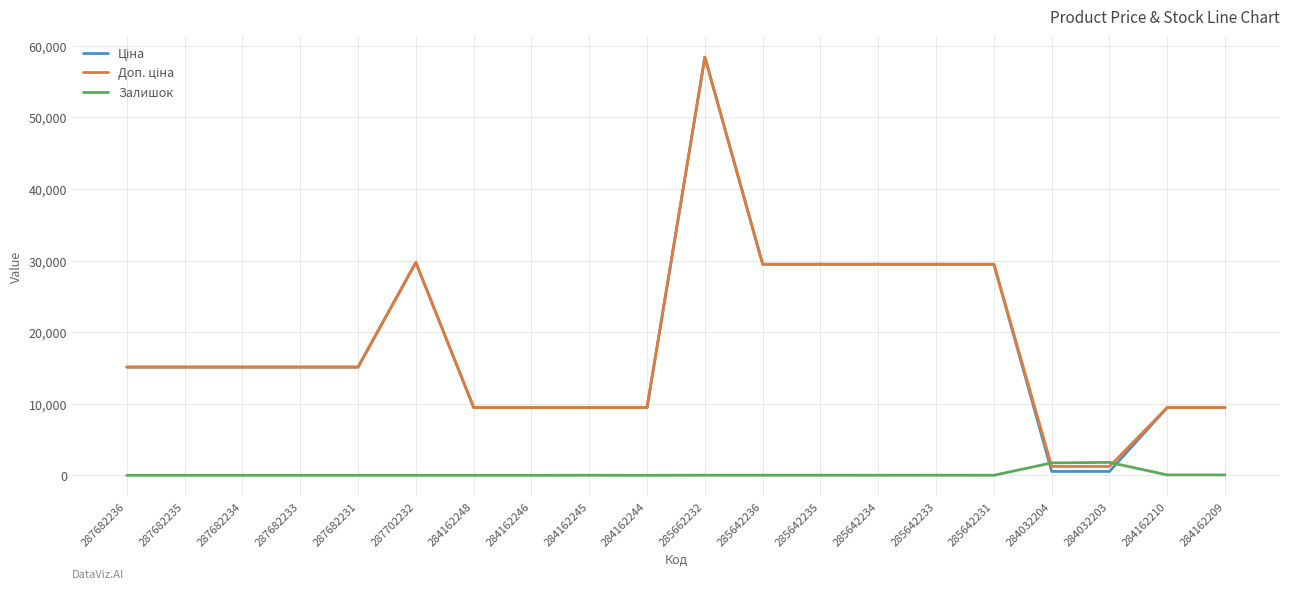

What is the highest value of the Залишок series?

1802.0